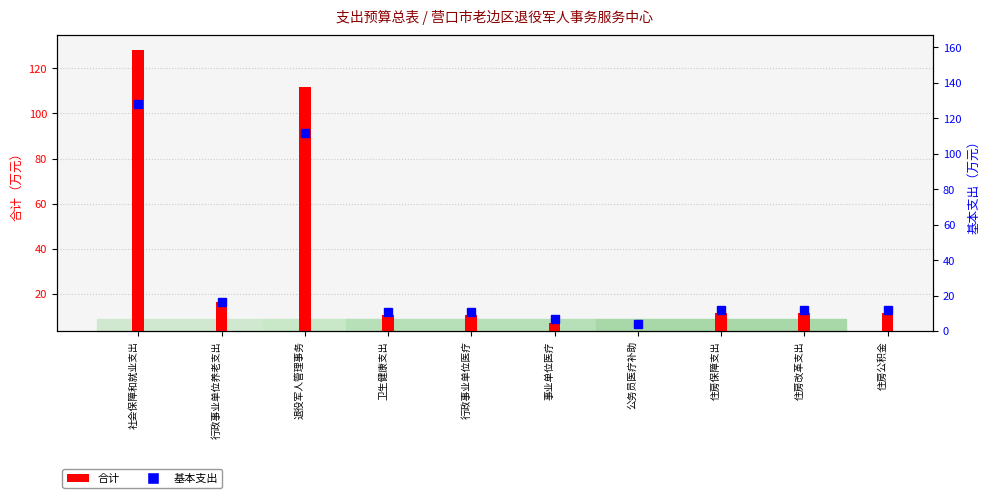

What is the difference between the maximum and second lowest values in the 合计 series?

121.3